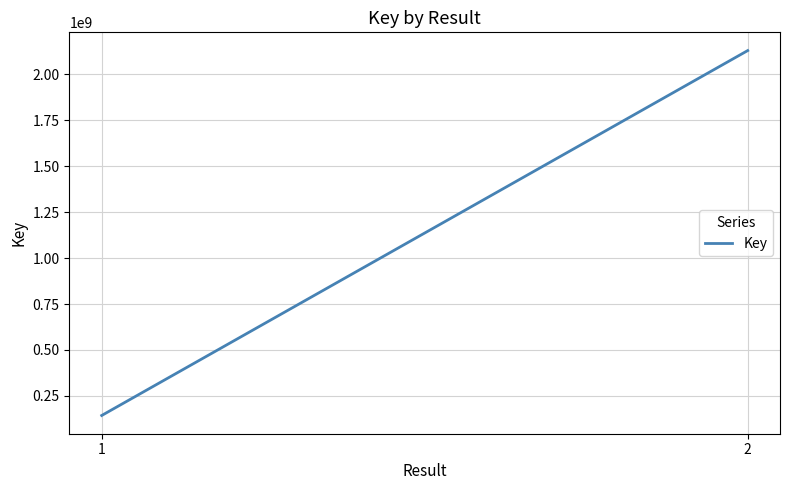

What is the sum of all values?

2272602618